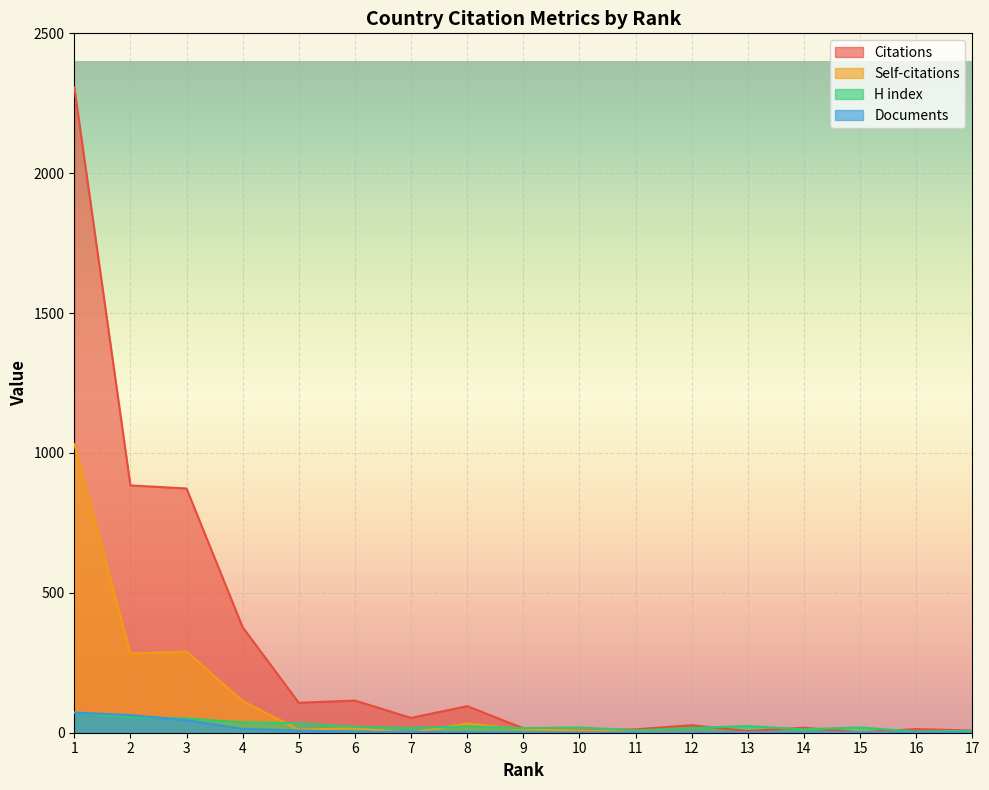

True or false: Citations and Self-citations intersect in this chart.

False